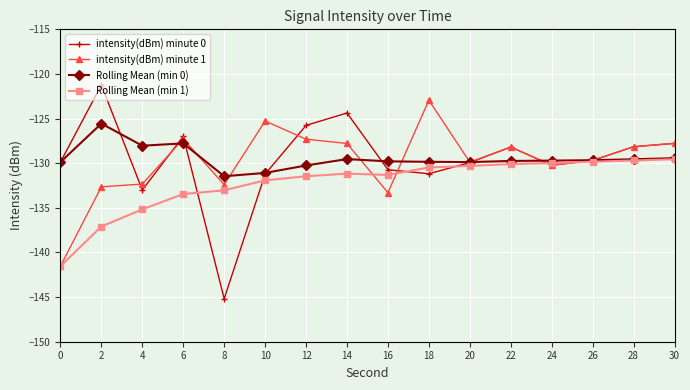

Which series has the widest spread of values?

intensity(dBm) minute 0